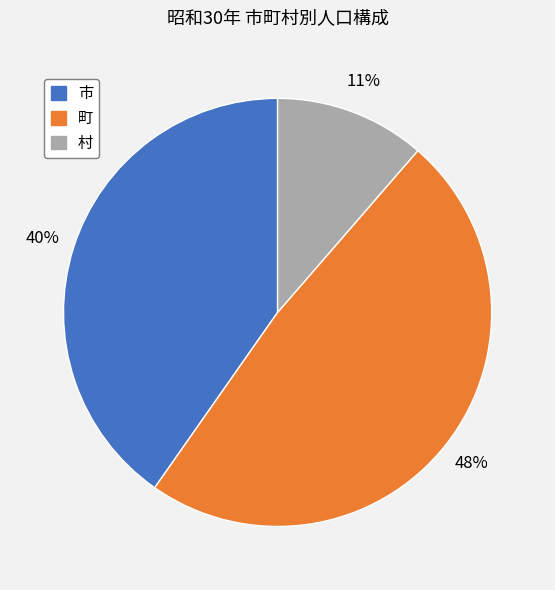

Rank the categories by value from highest to lowest.

町, 市, 村